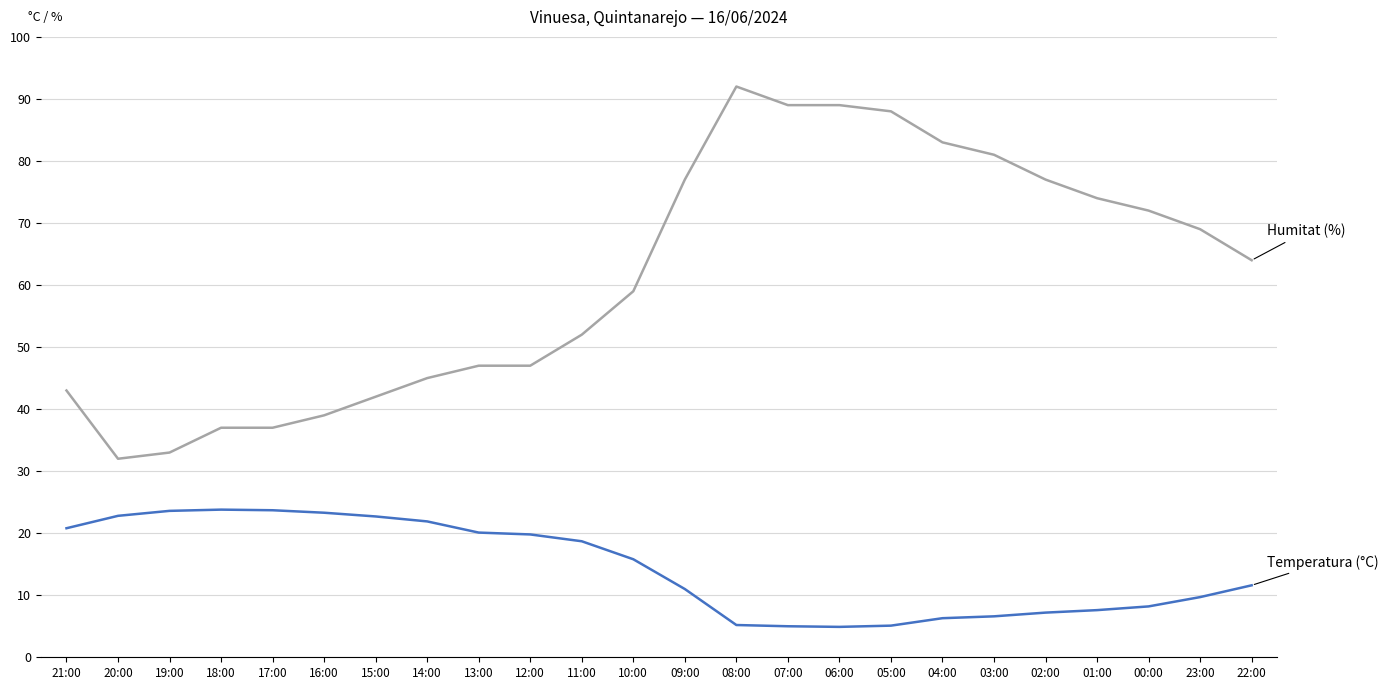

What is the total value across all series at 16:00?

62.3